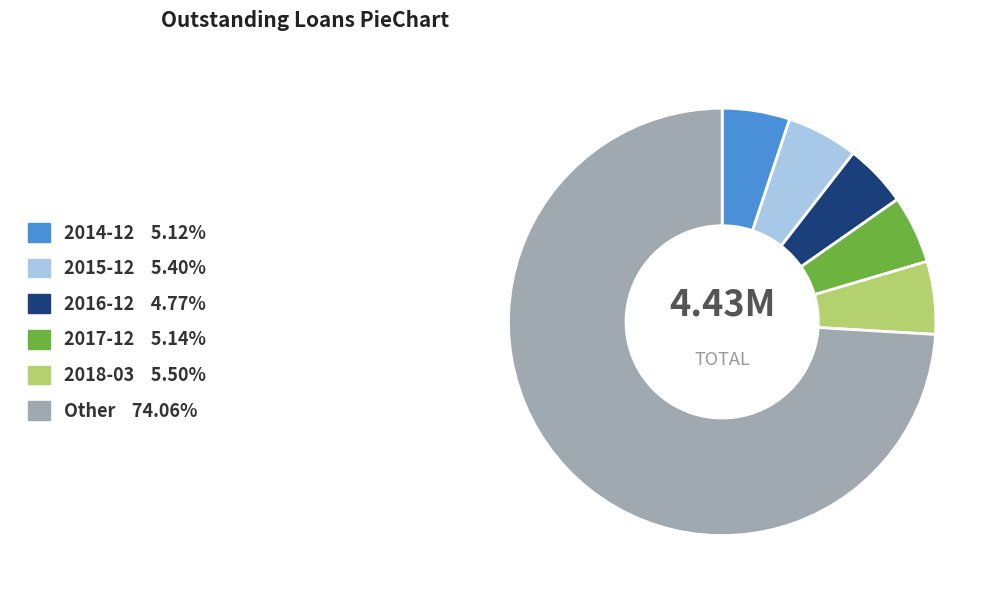

The 2015-12 slice represents 1% of the pie. True or false?

False